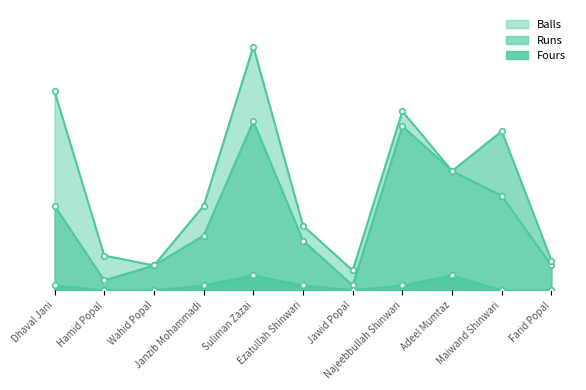

Rank the categories by Runs value from lowest to highest.

Jawid Popal, Hamid Popal, Wahid Popal, Farid Popal, Ezatullah Shinwari, Janzib Mohammadi, Dhaval Jani, Adeel Mumtaz, Maiwand Shinwari, Najeebbullah Shinwari, Suliman Zazai